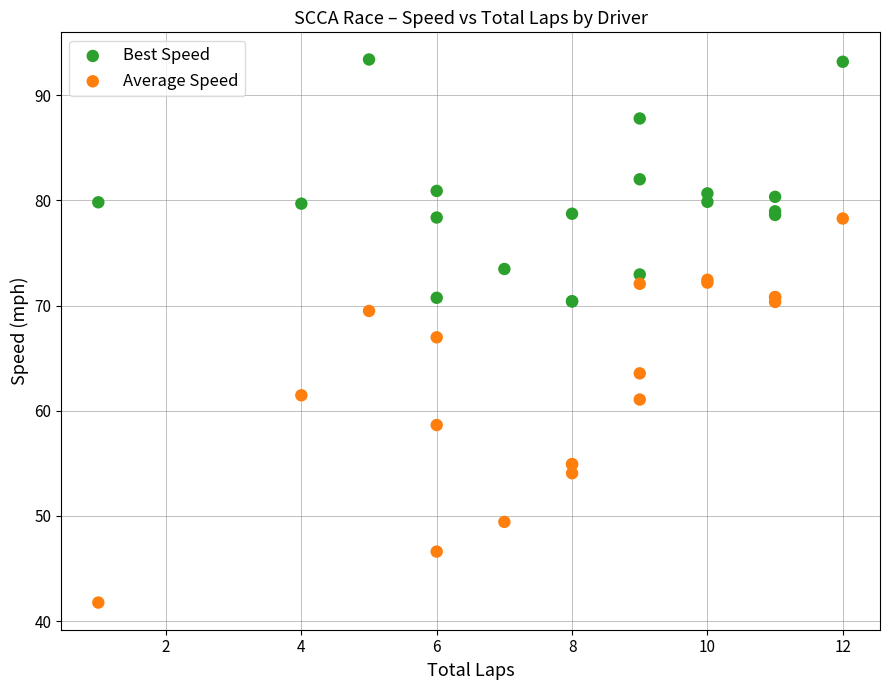

Which series has the widest spread of Y values?

Average Speed